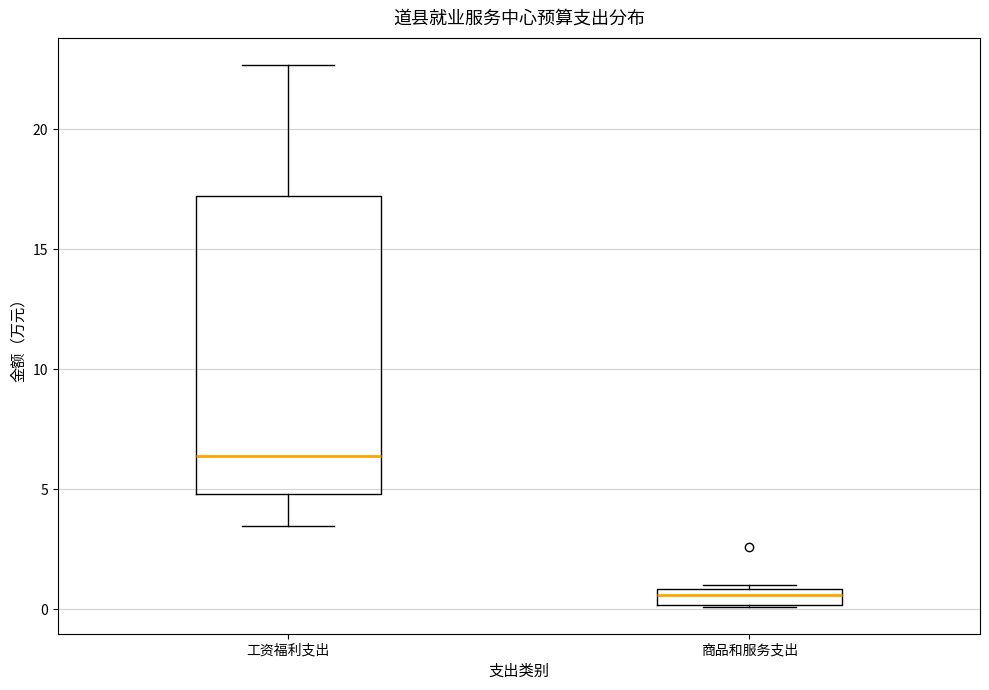

Where does the upper whisker of the box for 工资福利支出 end on the y-axis? The values are not printed on the chart, so give them approximately, as read against the axis.

22.5